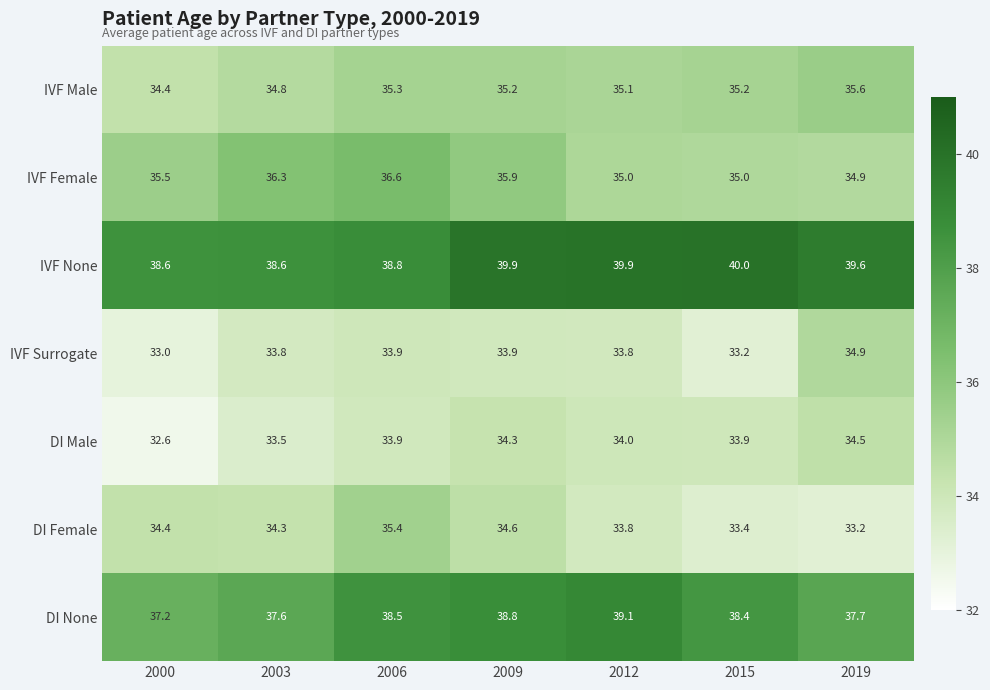

How many values in the IVF None series are below 39?

3